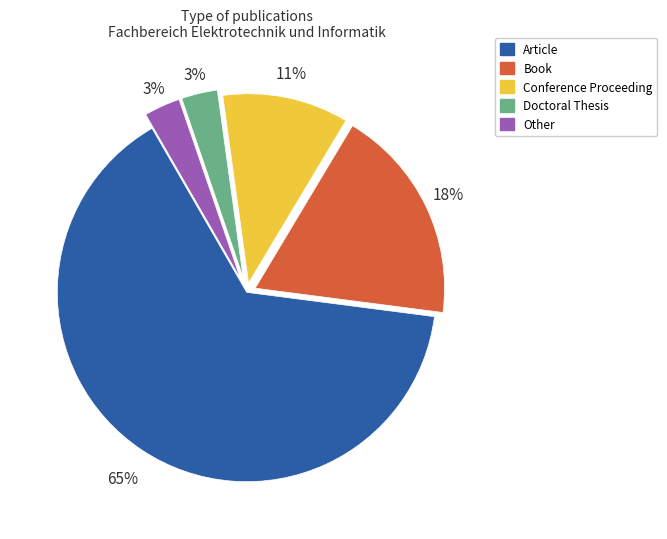

Approximately how many times larger is the value at Doctoral Thesis compared to Book?

0.2